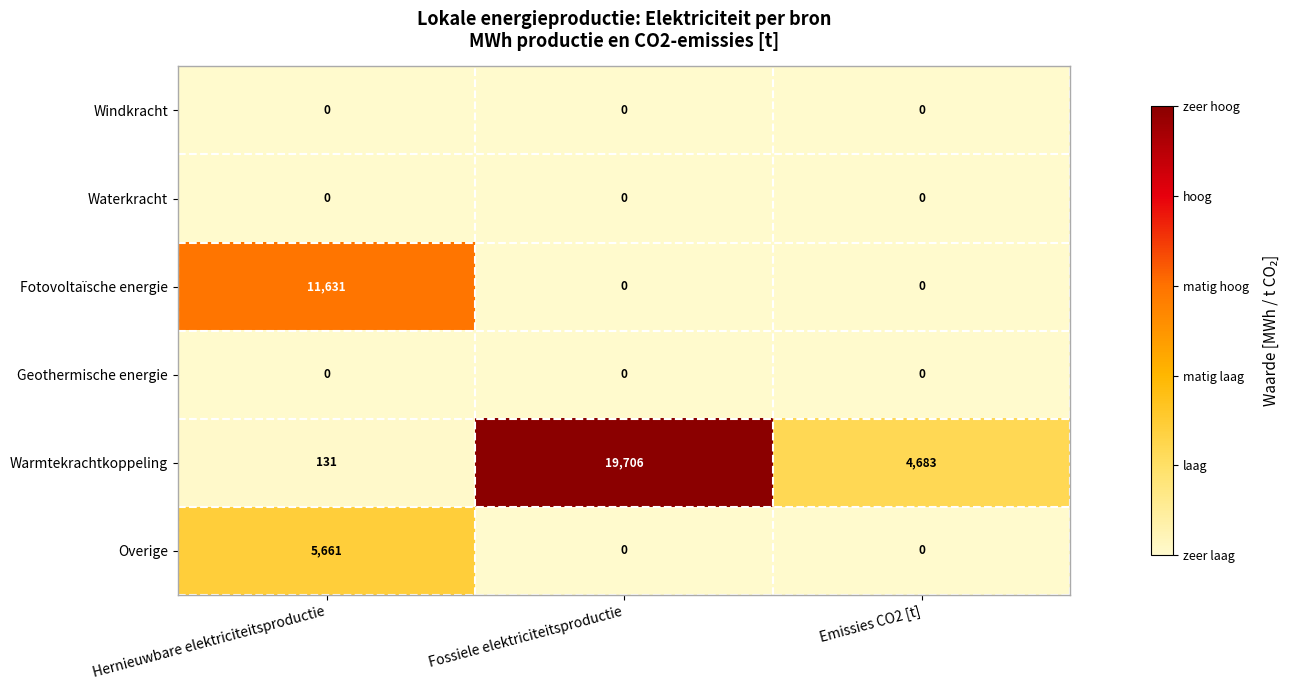

What is the sum of all Overige values?

5661